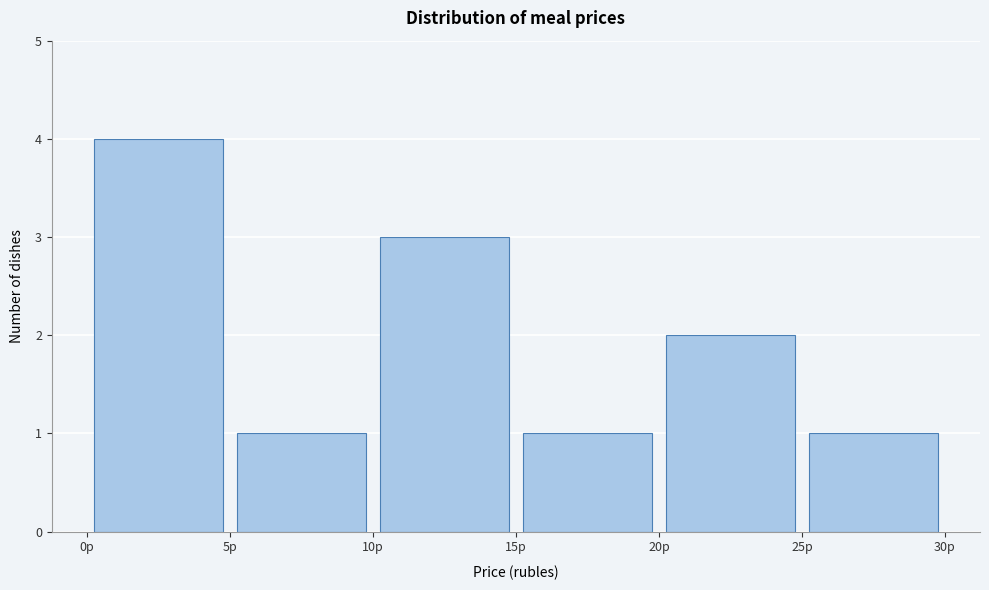

What is the height of the bar covering 0 to 5 on the x-axis? The values are not printed on the chart, so give them approximately, as read against the axis.

4